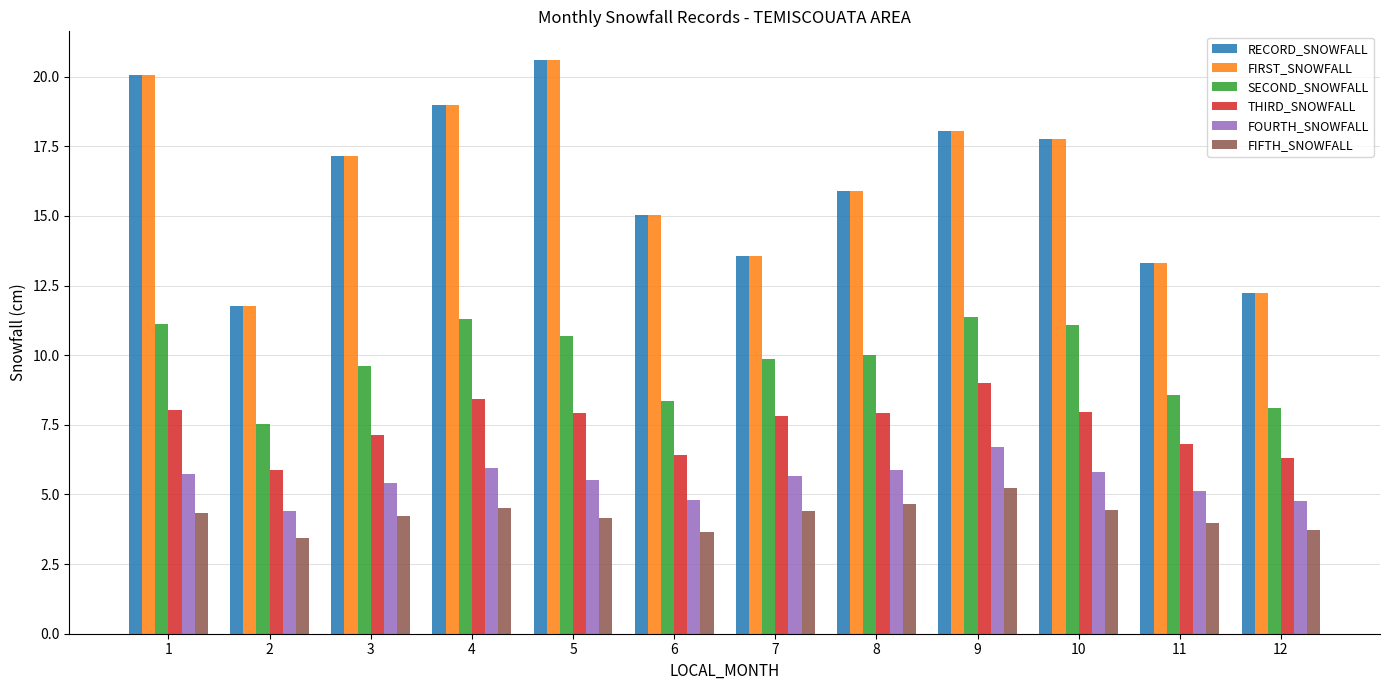

Is it true that FIRST_SNOWFALL equals 20.1 at 1?

True